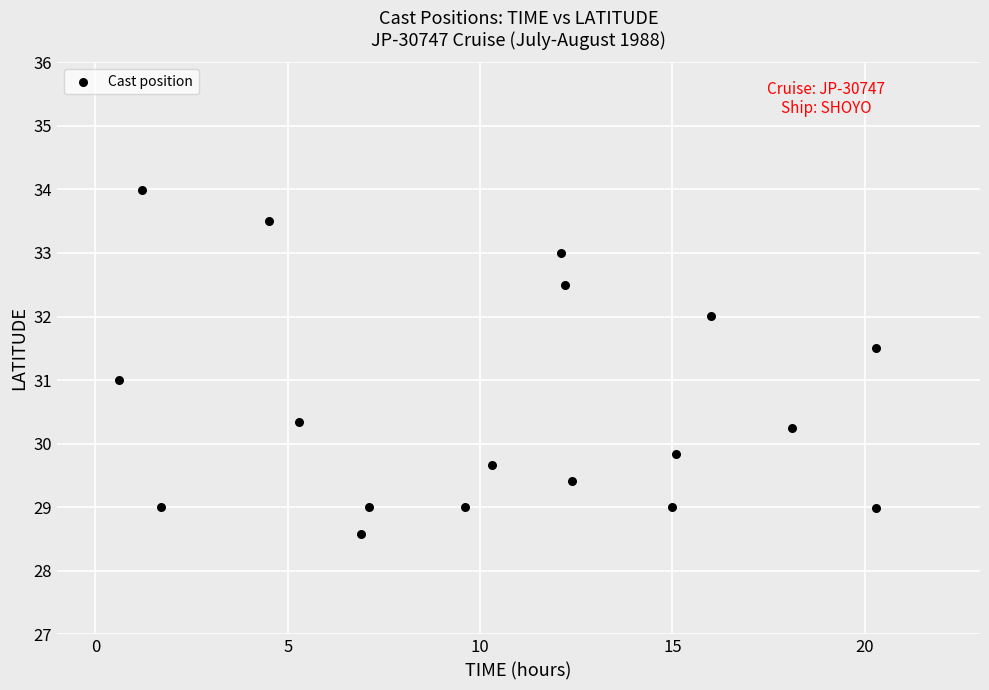

What is the range of X values (max minus min)?

19.7